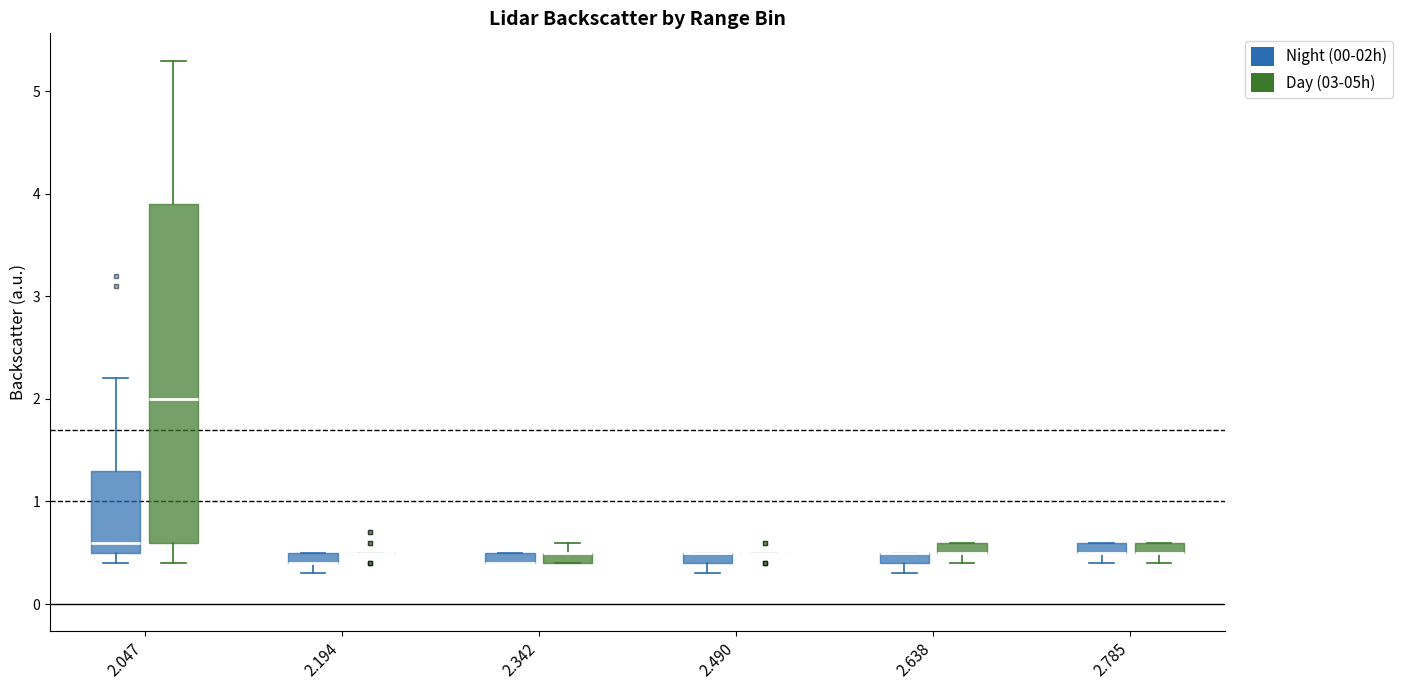

Comparing the boxes themselves (not the whiskers), which one is the tallest?

2.047 (Day (03-05h))